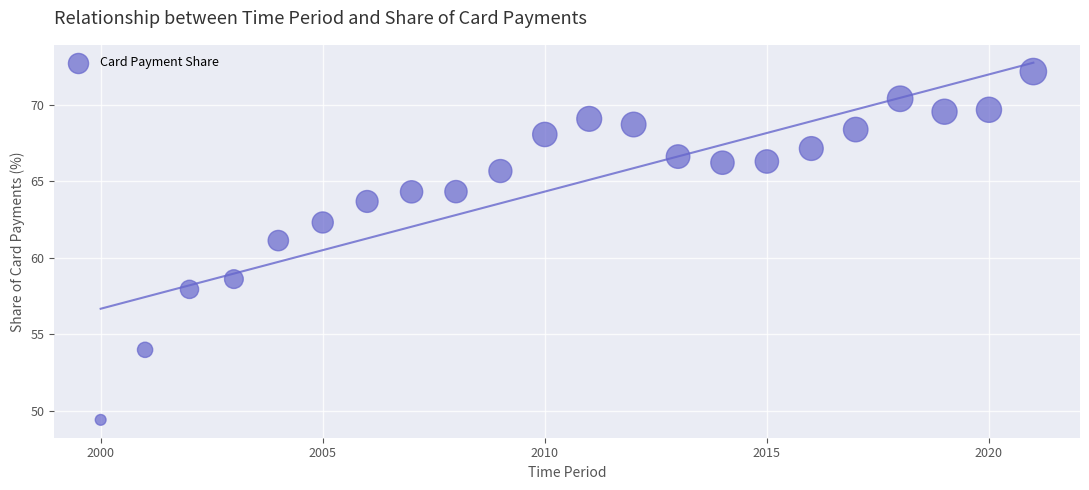

What Y value in the scatter plot is closest to 60?

61.1